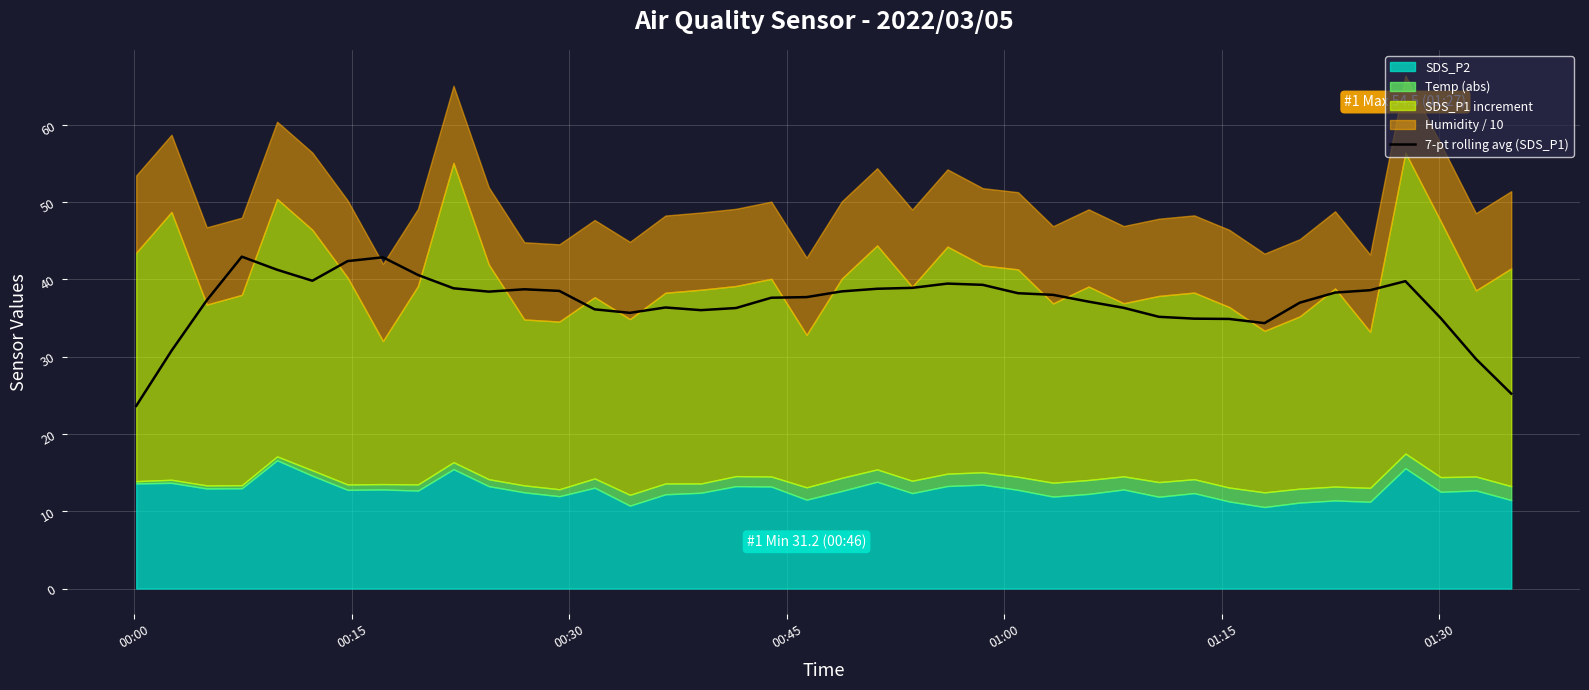

Reading left to right, extract all data points from this chart.

23.6	30.8	37.3	42.9	41.3	39.8	42.4	42.9	40.6	38.9	38.4	38.7	38.5	36.1	35.7	36.4	36.0	36.3	37.6	37.7	38.5	38.8	38.9	39.5	39.3	38.2	38.0	37.1	36.3	35.2	34.9	34.9	34.3	37.0	38.3	38.6	39.8	35.0	29.7	25.2